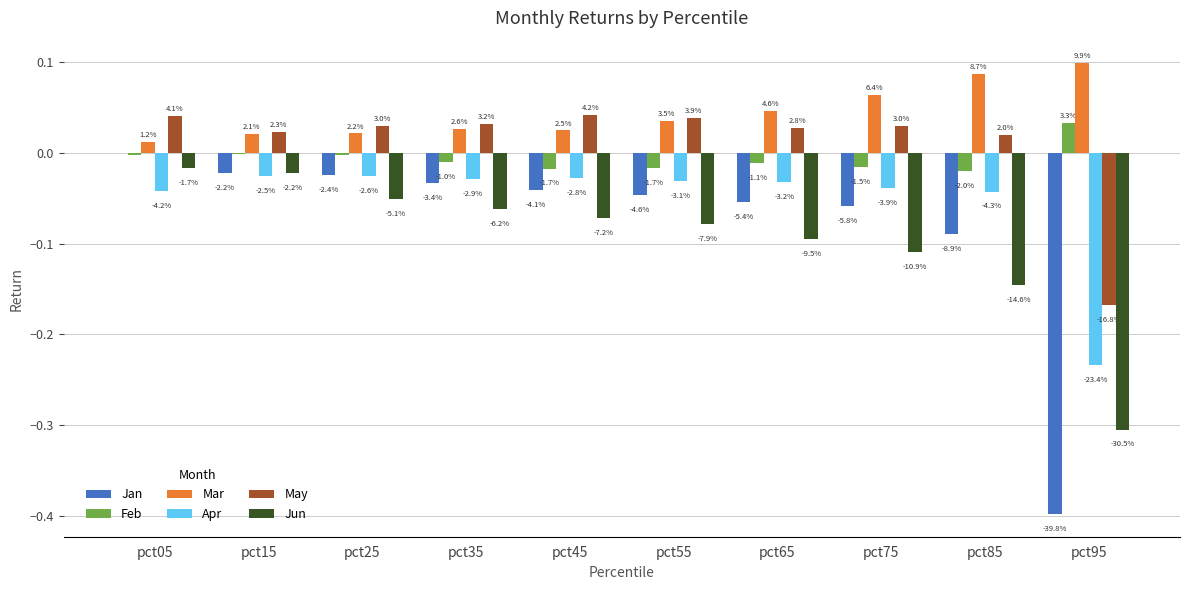

Between pct15 and pct55, which series saw the biggest shift?

Jun